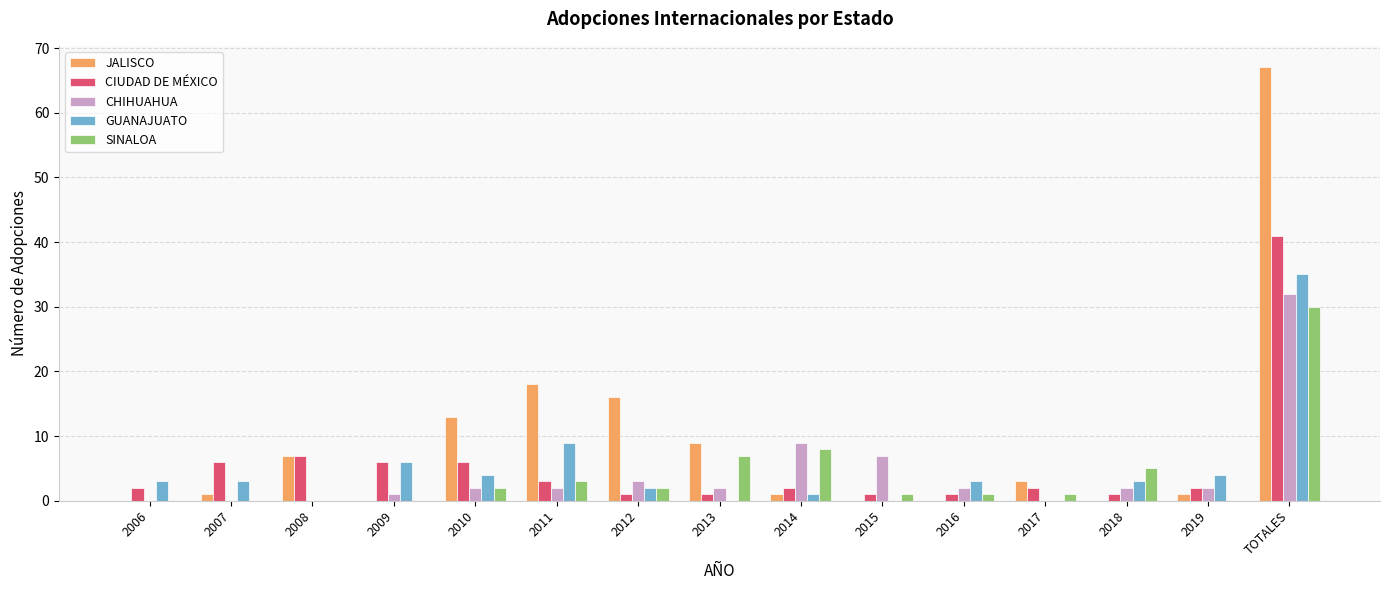

At which label does SINALOA first exceed 1?

2010